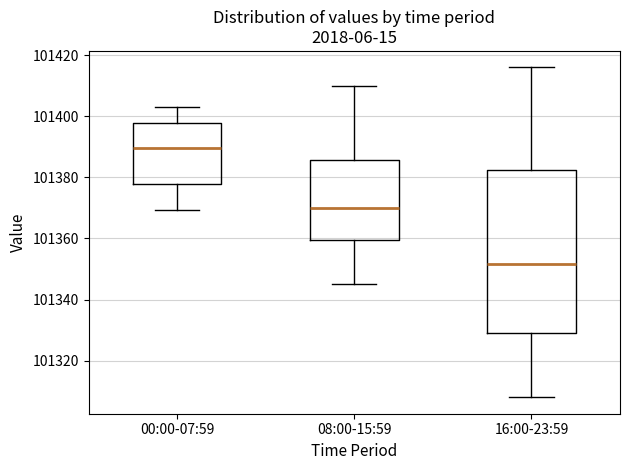

Where is the upper edge of the box for 08:00-15:59 on the y-axis? The values are not printed on the chart, so give them approximately, as read against the axis.

101386